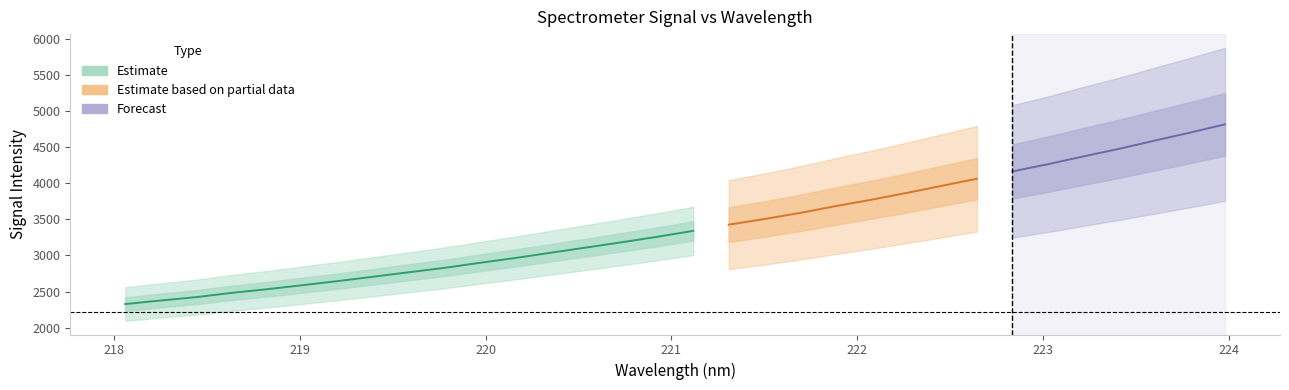

The value of y at 22 is 3863.8. True or false?

True